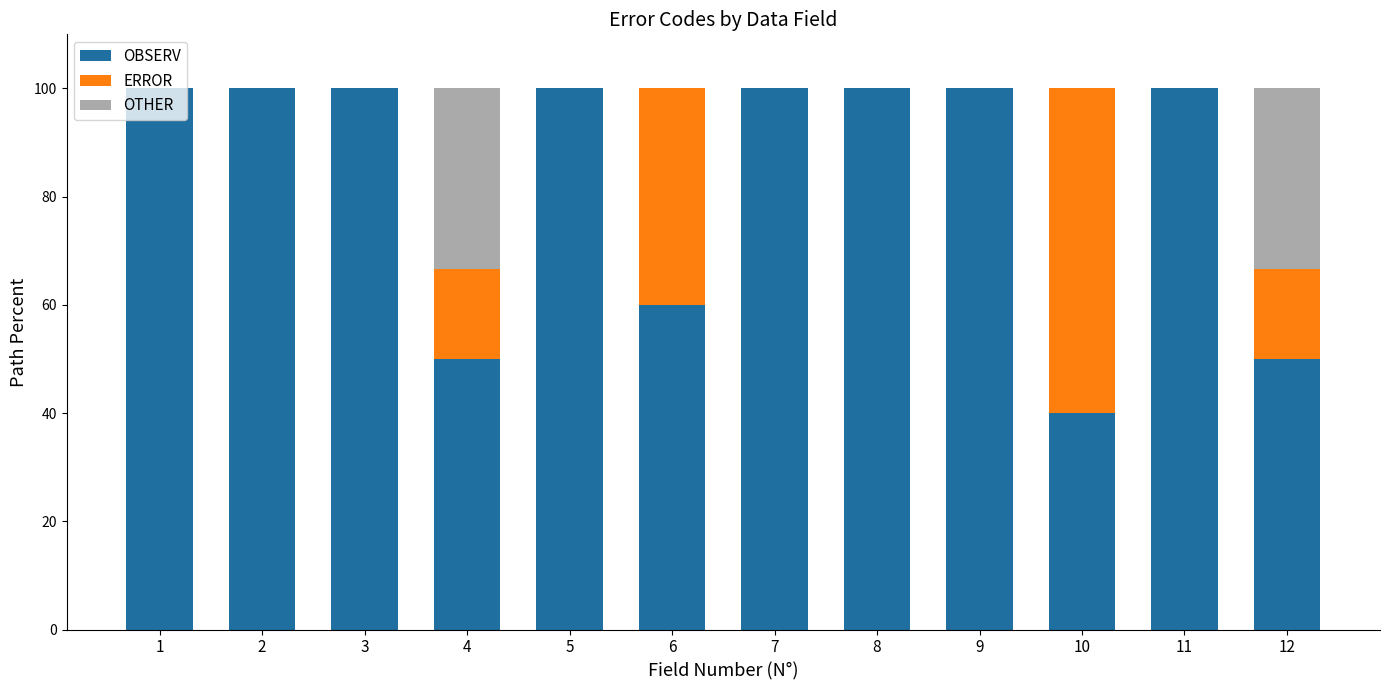

The OBSERV series shows 74.8 at 12. True or false?

False